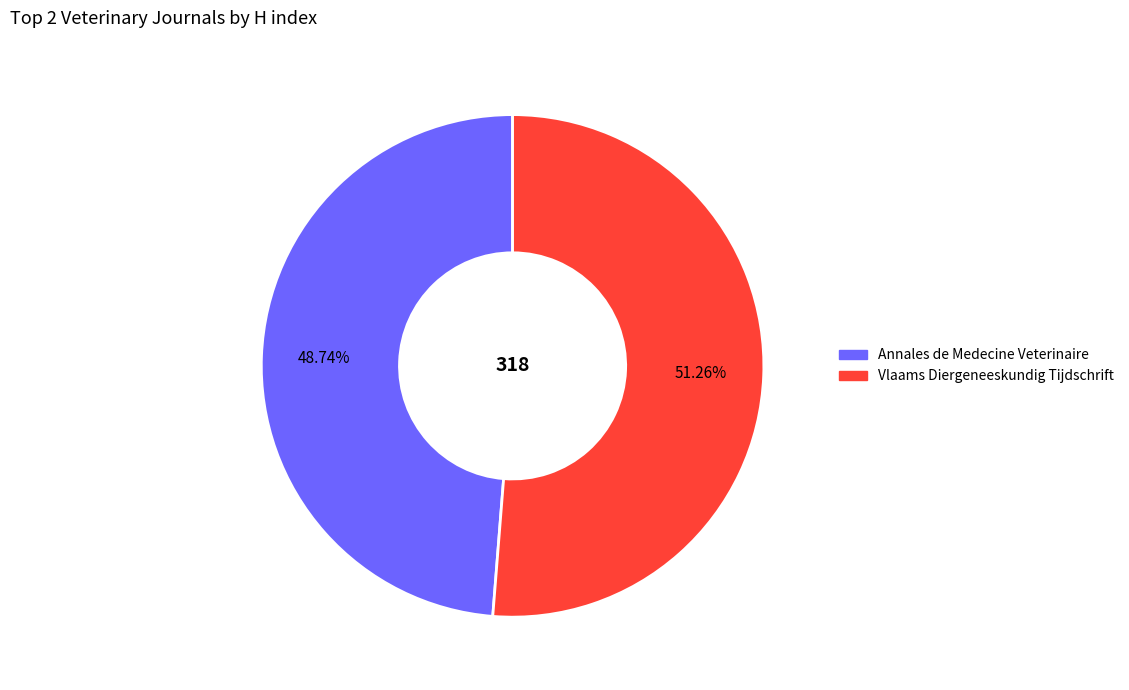

True or false: Annales de Medecine Veterinaire accounts for 49% of the total.

True